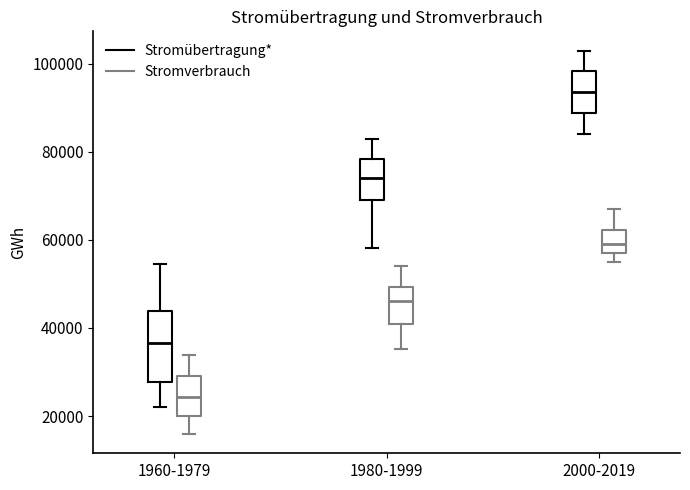

Reading left to right, transcribe this box plot: for each box, give where its median line is, the range the box spans, and where its two whiskers end, as read against the y-axis. The values are not printed on the chart, so give them approximately, as read against the axis.

1960-1979 (Stromübertragung*): median 36000, box 28000 to 44000, whiskers 22000 to 54000
1960-1979 (Stromverbrauch): median 24000, box 20000 to 30000, whiskers 16000 to 34000
1980-1999 (Stromübertragung*): median 74000, box 70000 to 78000, whiskers 58000 to 84000
1980-1999 (Stromverbrauch): median 46000, box 40000 to 50000, whiskers 36000 to 54000
2000-2019 (Stromübertragung*): median 94000, box 88000 to 98000, whiskers 84000 to 104000
2000-2019 (Stromverbrauch): median 60000, box 58000 to 62000, whiskers 56000 to 68000